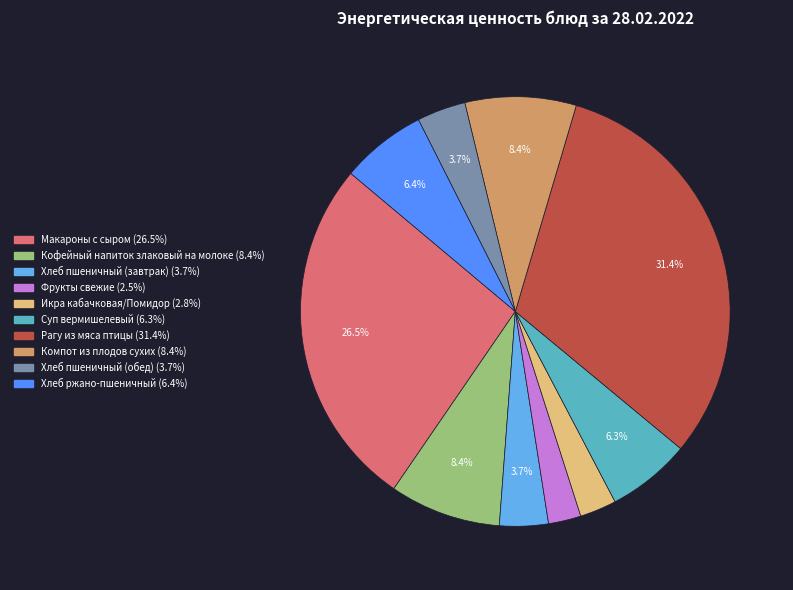

To the nearest percent, what percentage of the pie is Фрукты свежие?

2%